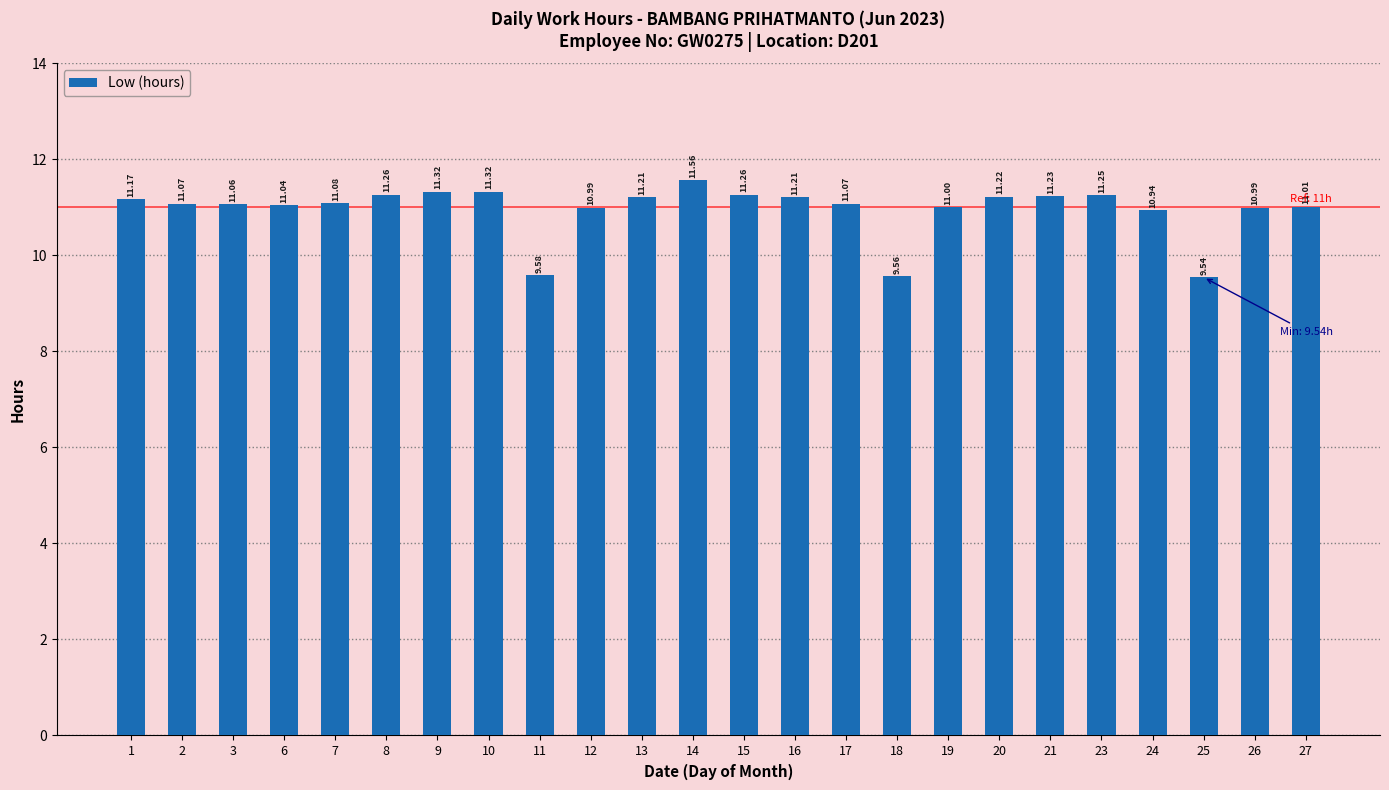

At which category does the chart reach its minimum across all series?

25